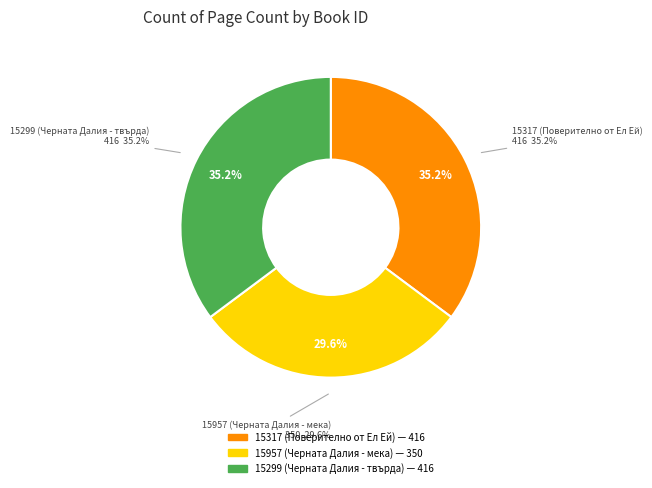

What is the total percentage of 15957 (Черната Далия - мека) and 15299 (Черната Далия - твърда)?

64.8%